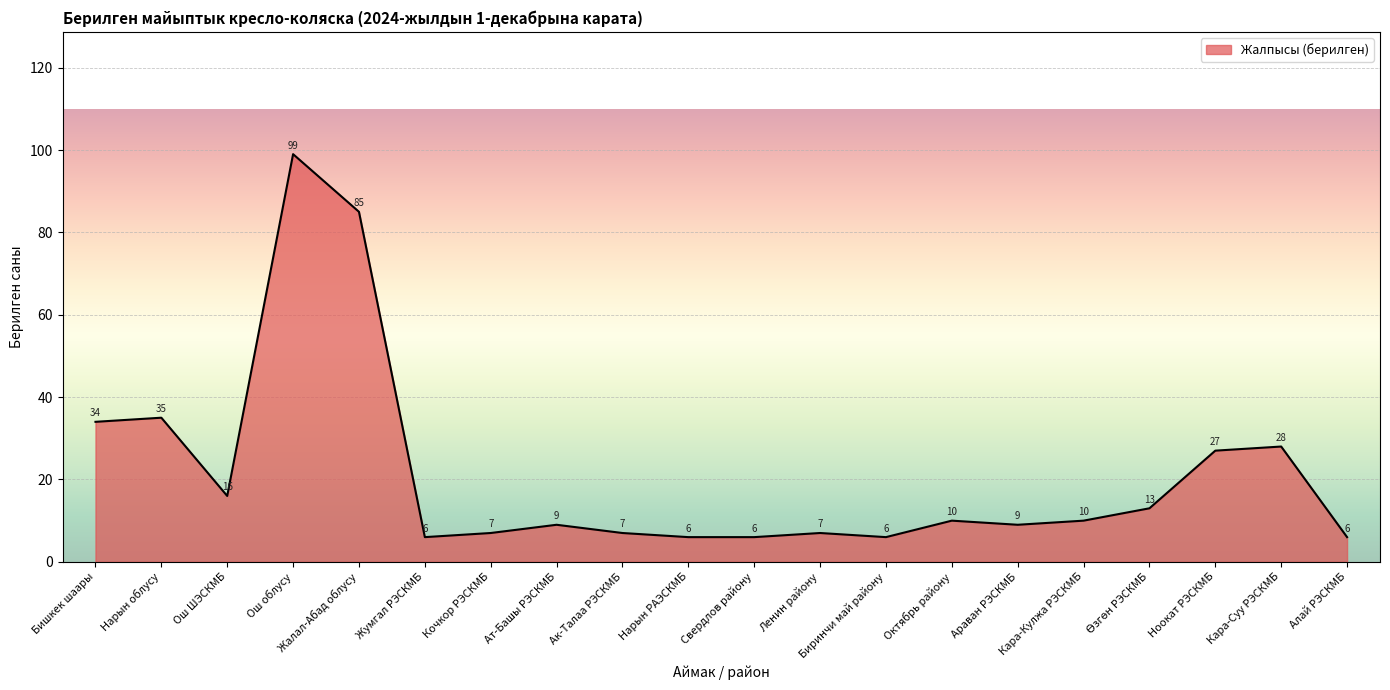

What is the sum of the values at Кара-Кулжа РЭСКМБ and Ноокат РЭСКМБ?

37